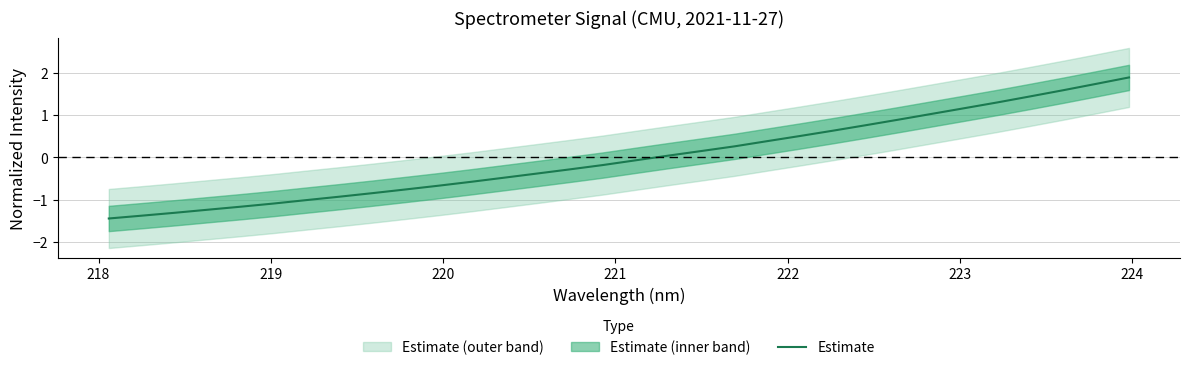

What is the lowest value of the Estimate series?

-1.4